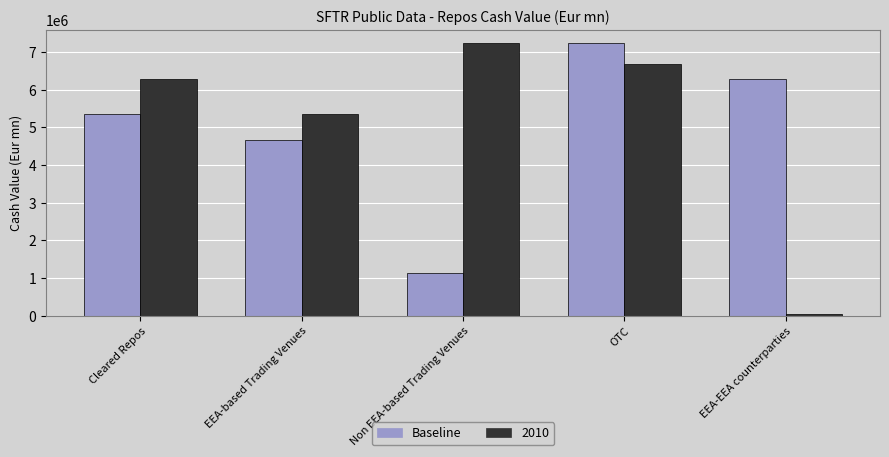

What is the spread (max minus min) of values at Cleared Repos?

947699.4